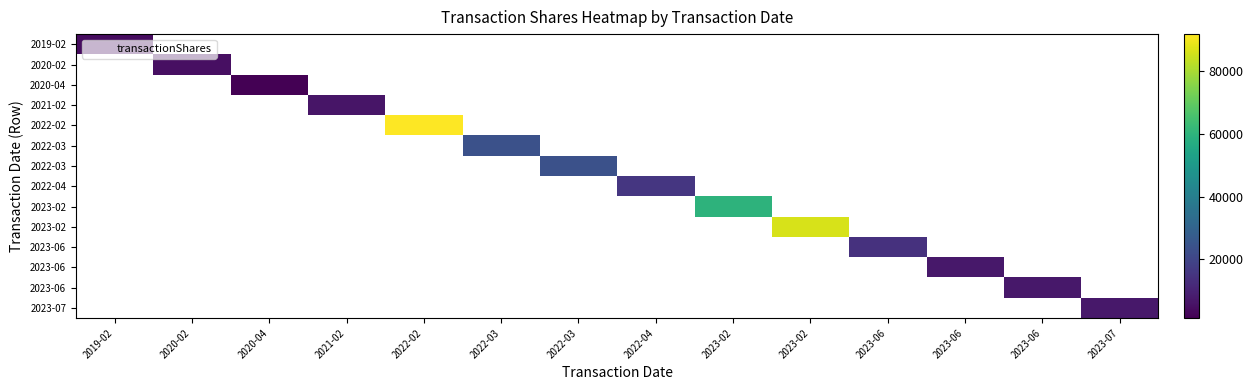

What is the smallest value displayed?

1341.0